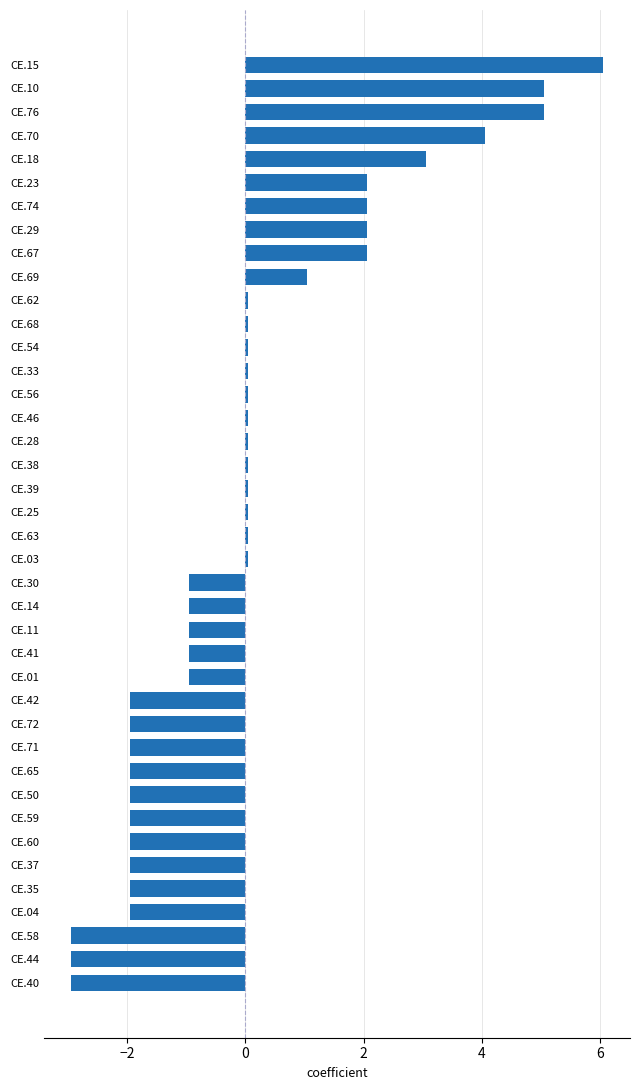

What is the change in value from CE.70 to CE.29?

-2.0